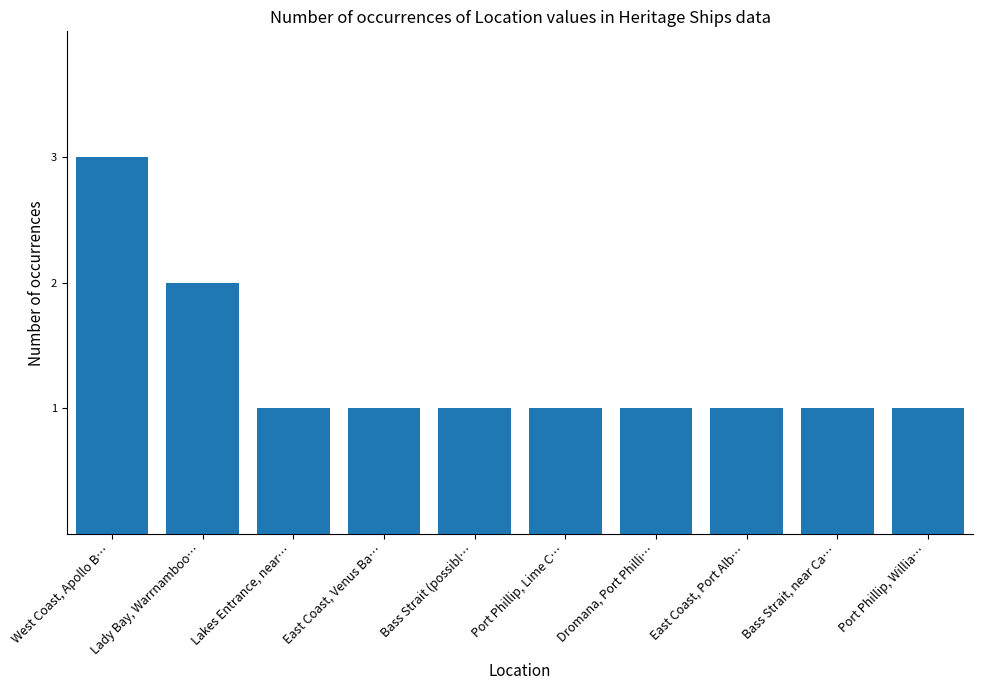

Approximately how many times larger is the value at Lady Bay, Warrnamboo… compared to Dromana, Port Philli…?

2.0